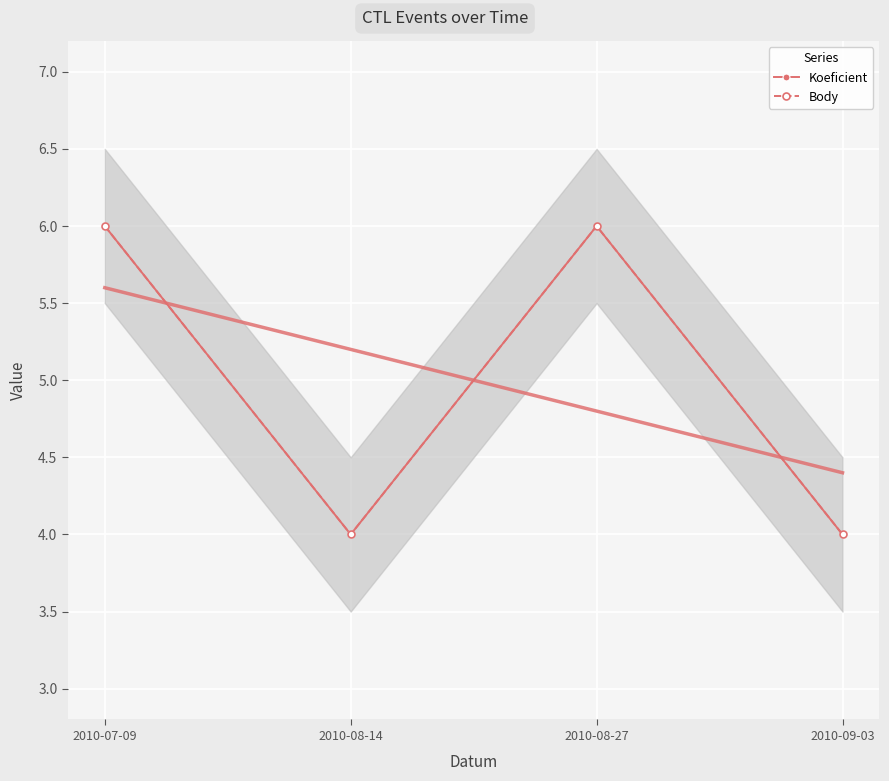

Where is Koeficient nearest to the value 5?

2010-07-09